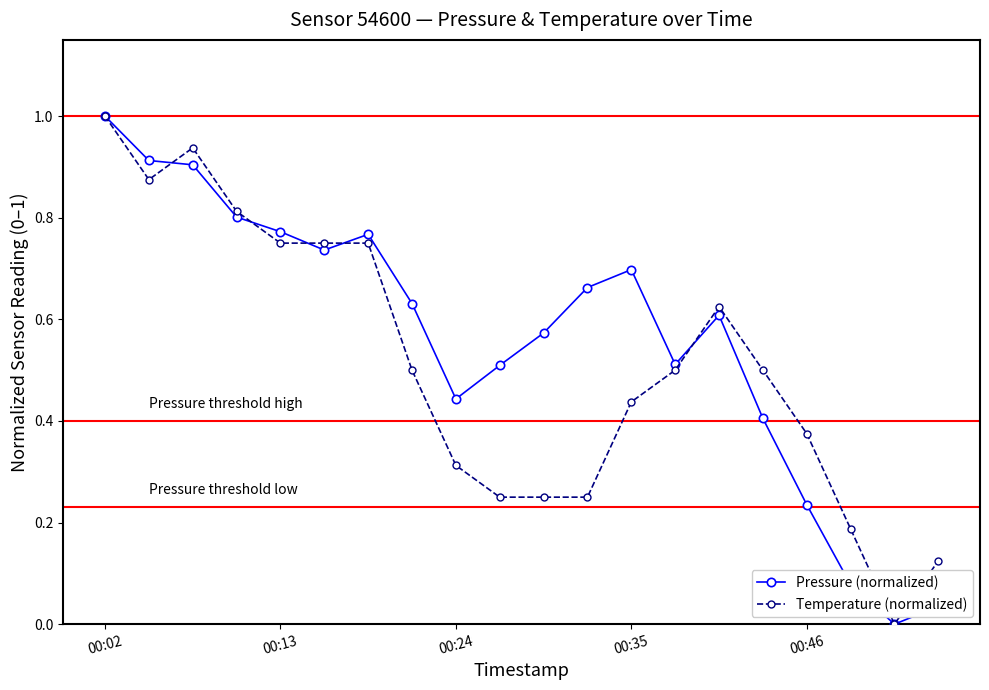

Which series has the largest total across all categories?

Pressure (normalized)